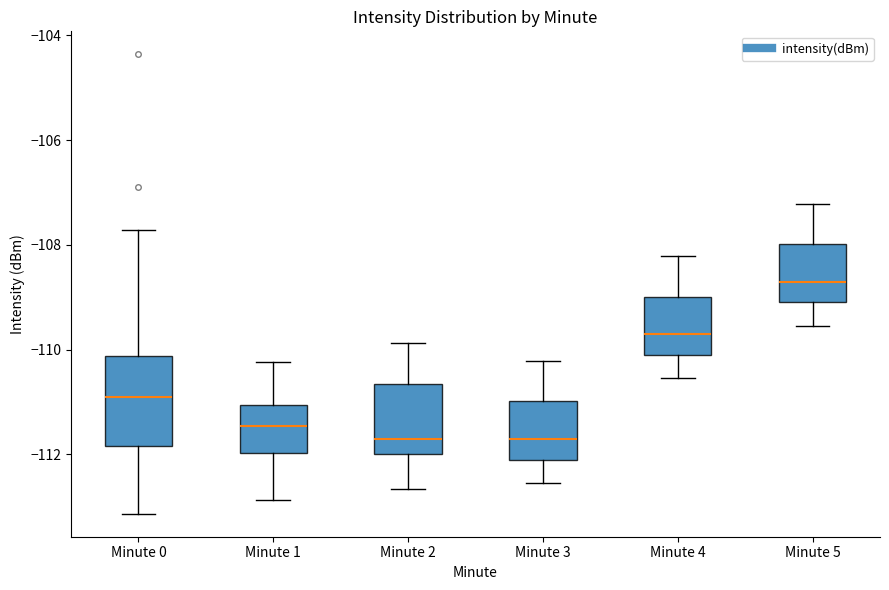

Reading left to right, read every box against the y-axis: the position of its median line, the range the box covers, and the ends of its whiskers. The values are not printed on the chart, so give them approximately, as read against the axis.

Minute 0: median -111.0, box -111.8 to -110.2, whiskers -113.2 to -107.8
Minute 1: median -111.4, box -112.0 to -111.0, whiskers -112.8 to -110.2
Minute 2: median -111.8, box -112.0 to -110.6, whiskers -112.6 to -109.8
Minute 3: median -111.8, box -112.0 to -111.0, whiskers -112.6 to -110.2
Minute 4: median -109.8, box -110.0 to -109.0, whiskers -110.6 to -108.2
Minute 5: median -108.8, box -109.0 to -108.0, whiskers -109.6 to -107.2